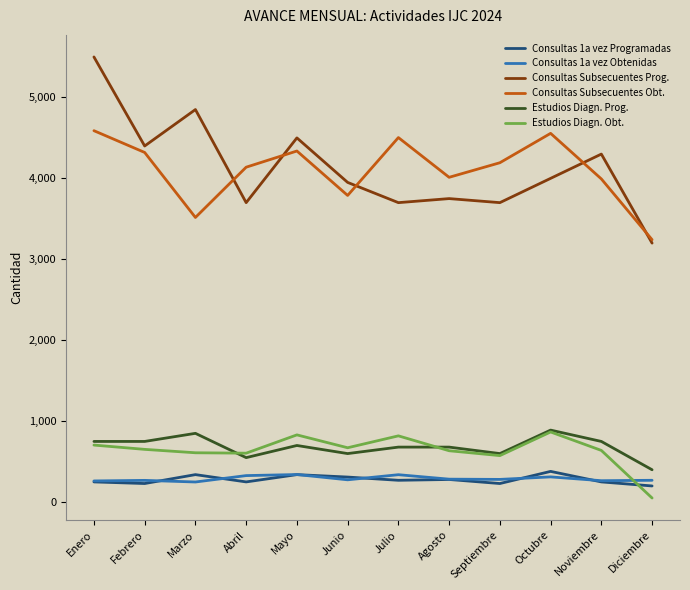

True or false: Consultas Subsecuentes Obt. has a value of 5305 at Junio.

False